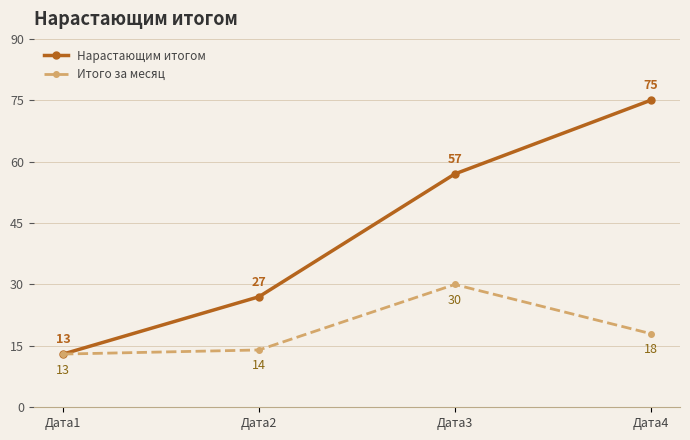

What is the difference between the maximum and minimum values in the Итого за месяц series?

17